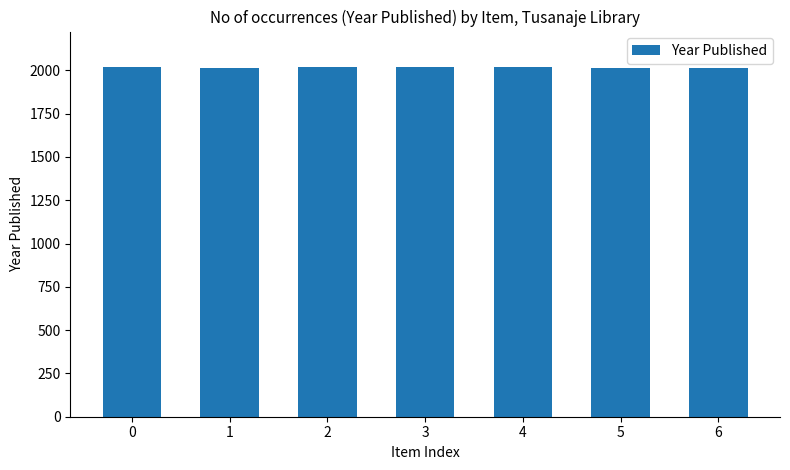

What is the value of the 4th bar from the left?

2021